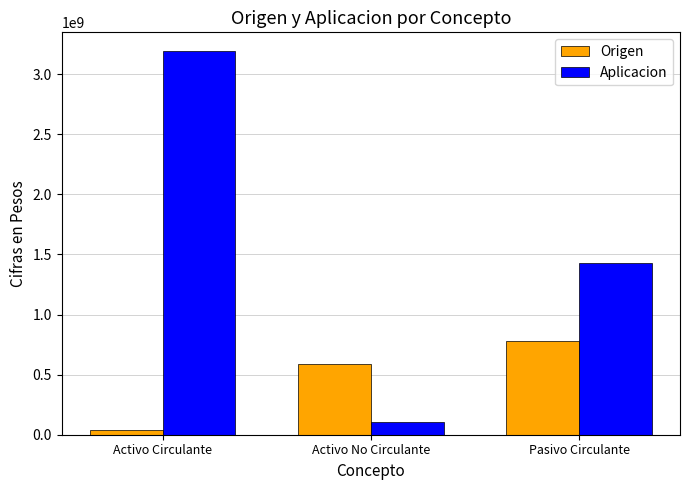

Which category has the highest value across all series?

Activo Circulante